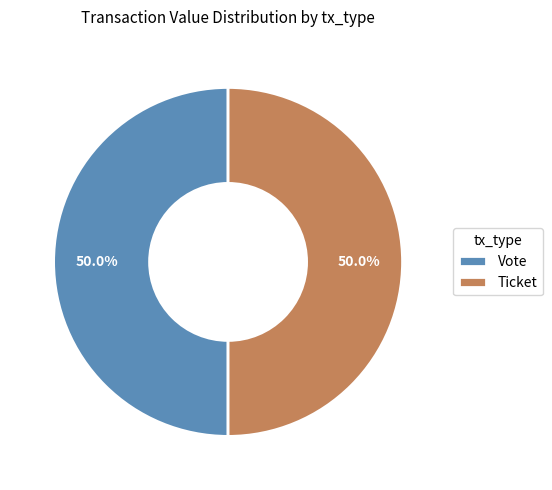

What is the ratio of the value at Ticket to the value at Vote?

1.0